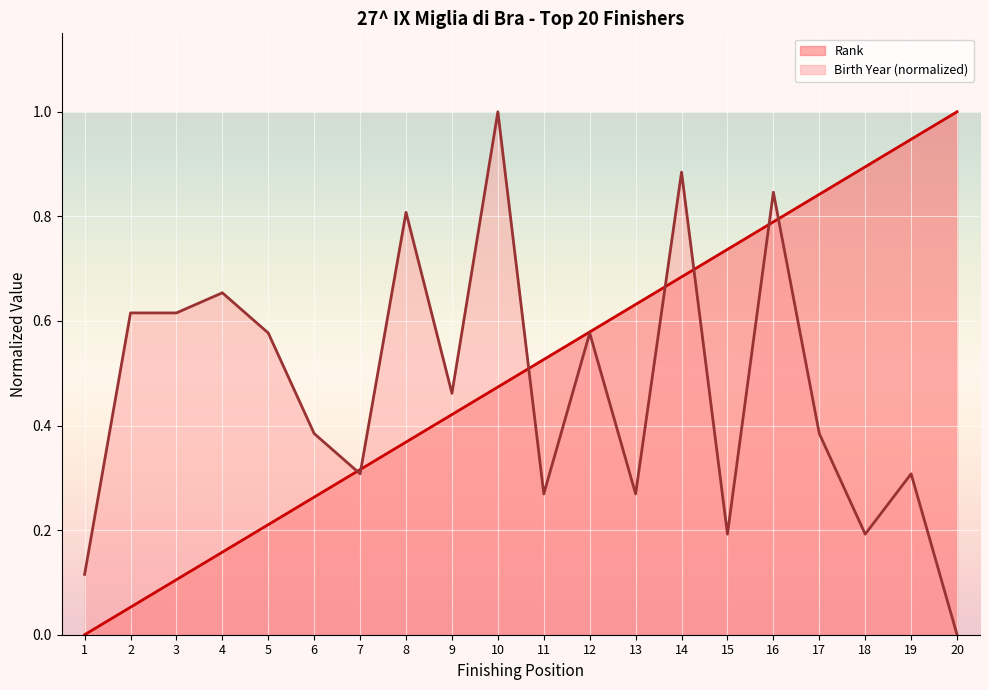

True or false: Rank has more than 0 points higher than both neighbors.

False